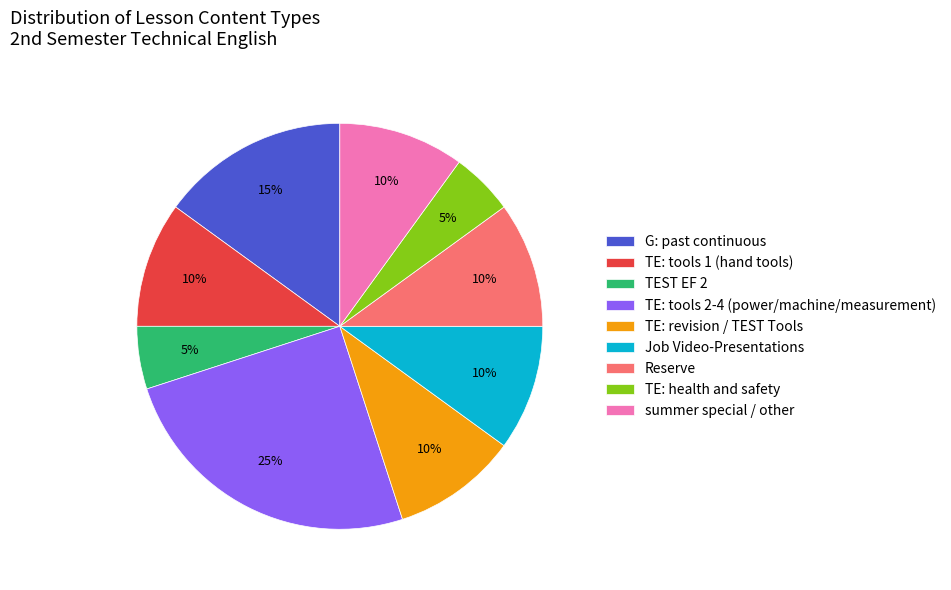

To the nearest percent, what is the average slice percentage?

11%